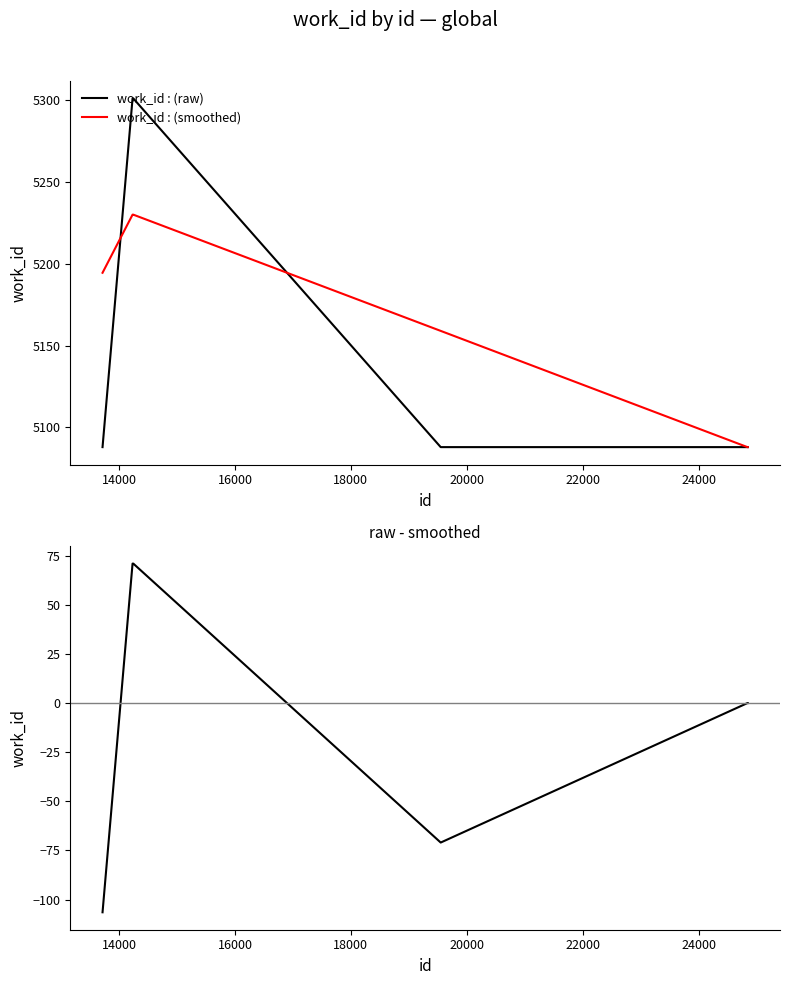

How many data points in work_id : (raw) are above 5088?

2